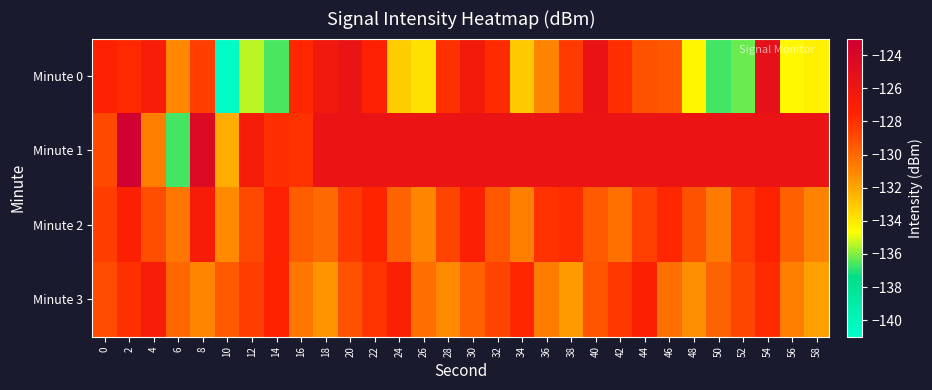

At how many categories does at least one series exceed -134?

30